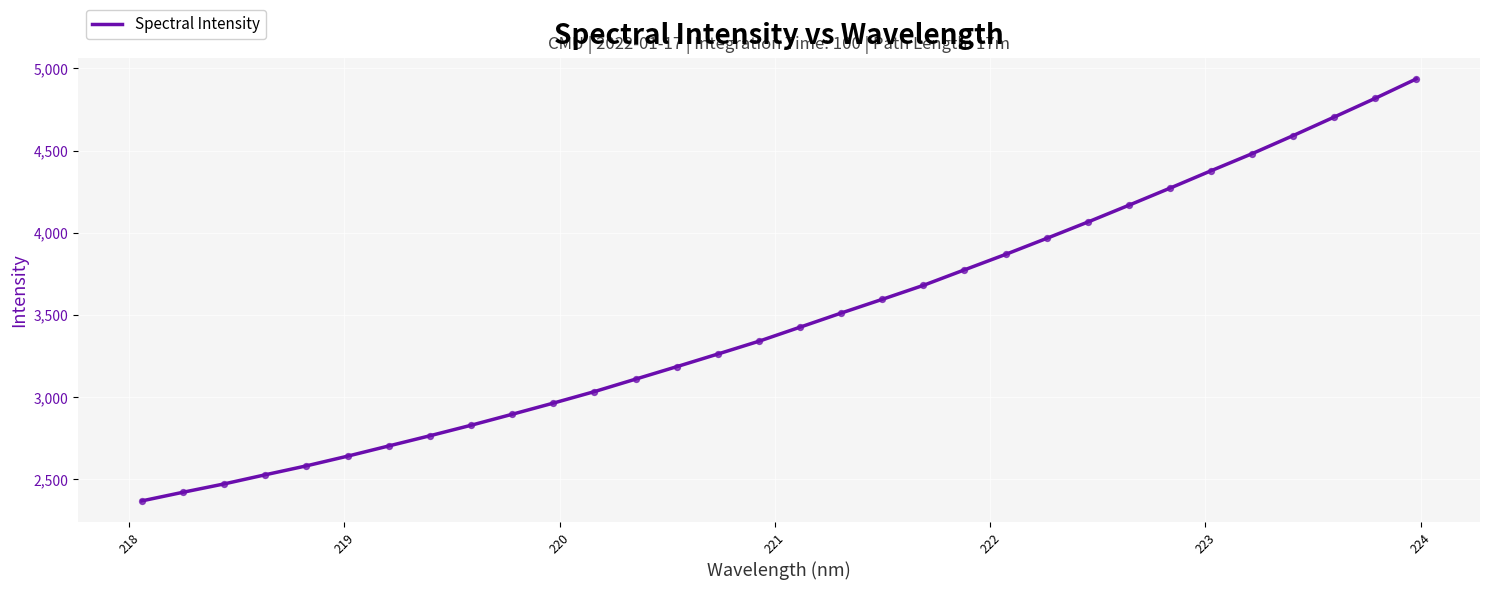

What is the minimum value shown in the chart?

2369.2